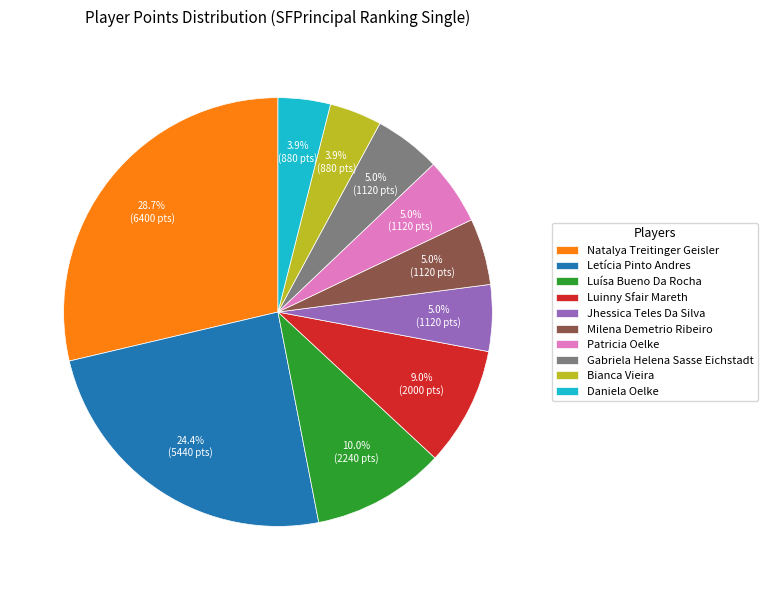

To the nearest percent, what portion does Letícia Pinto Andres represent?

24%